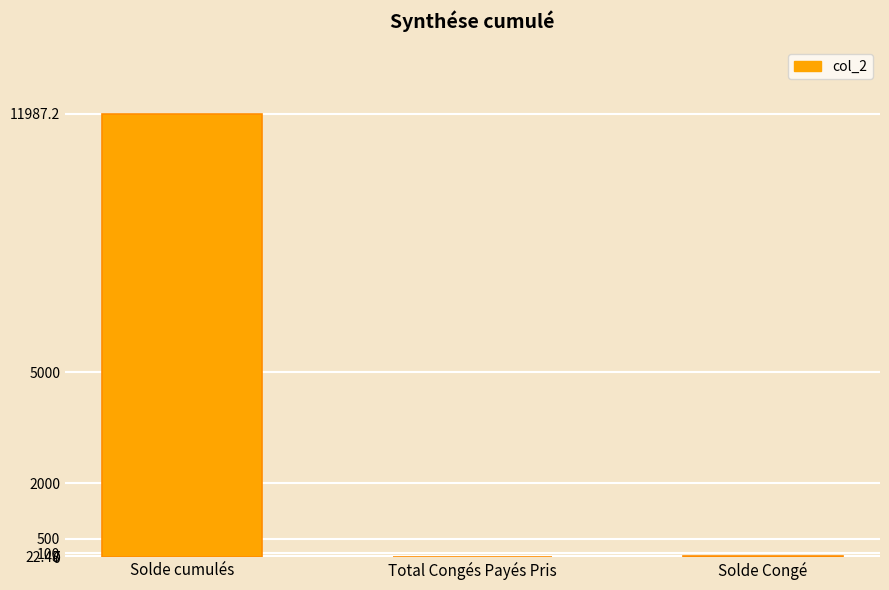

Which has a higher value, Solde cumulés or Solde Congé?

Solde cumulés